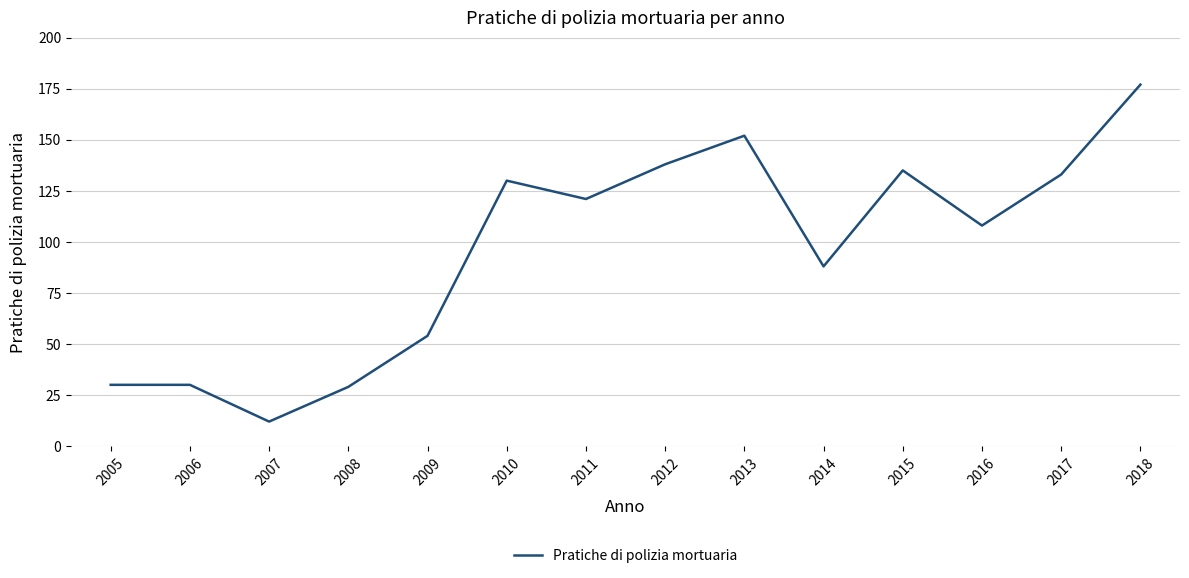

What is the difference between the values at 2009 and 2011?

67